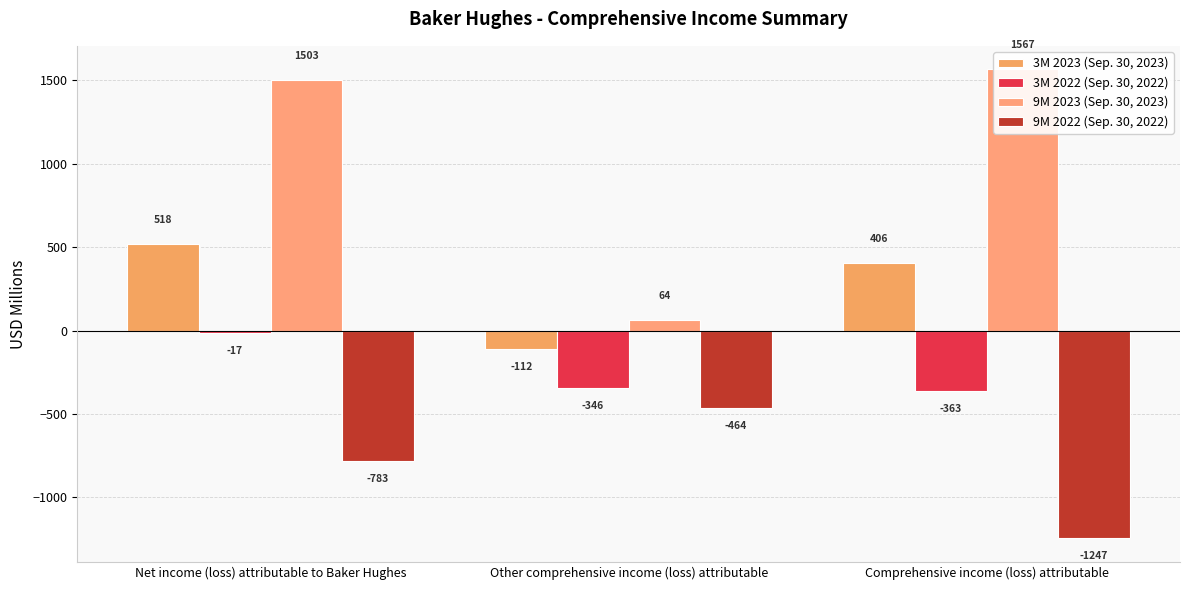

What is the difference between the maximum and minimum values in the 9M 2023 (Sep. 30, 2023) series?

1503